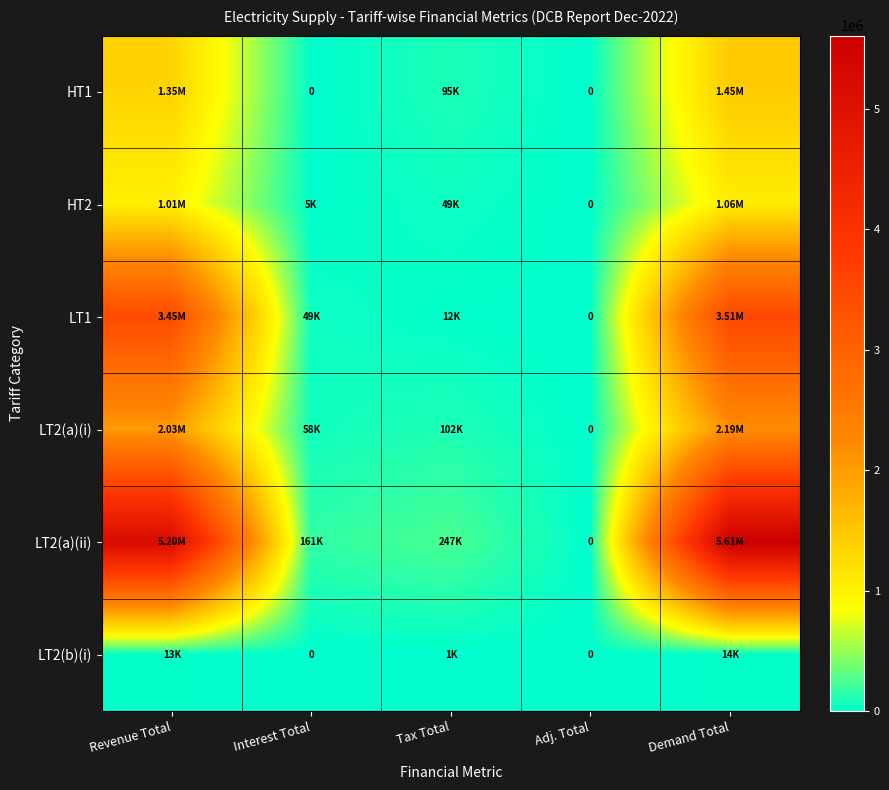

At which label does LT2(a)(ii) reach its minimum?

Adj. Total